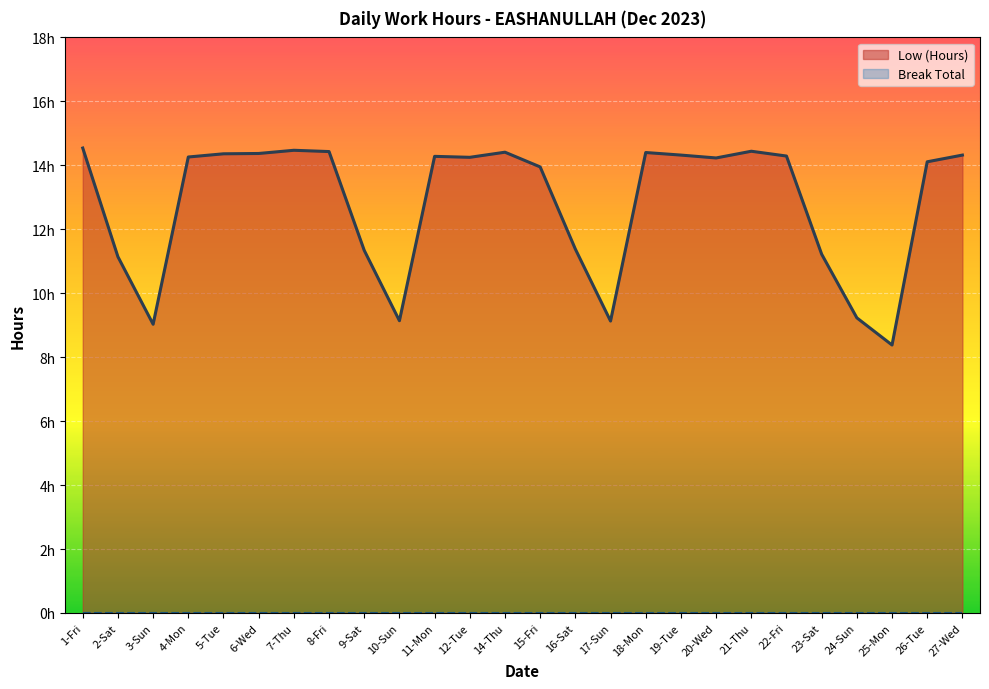

In Low (Hours), how many points are lower than both neighbors (excluding endpoints)?

6